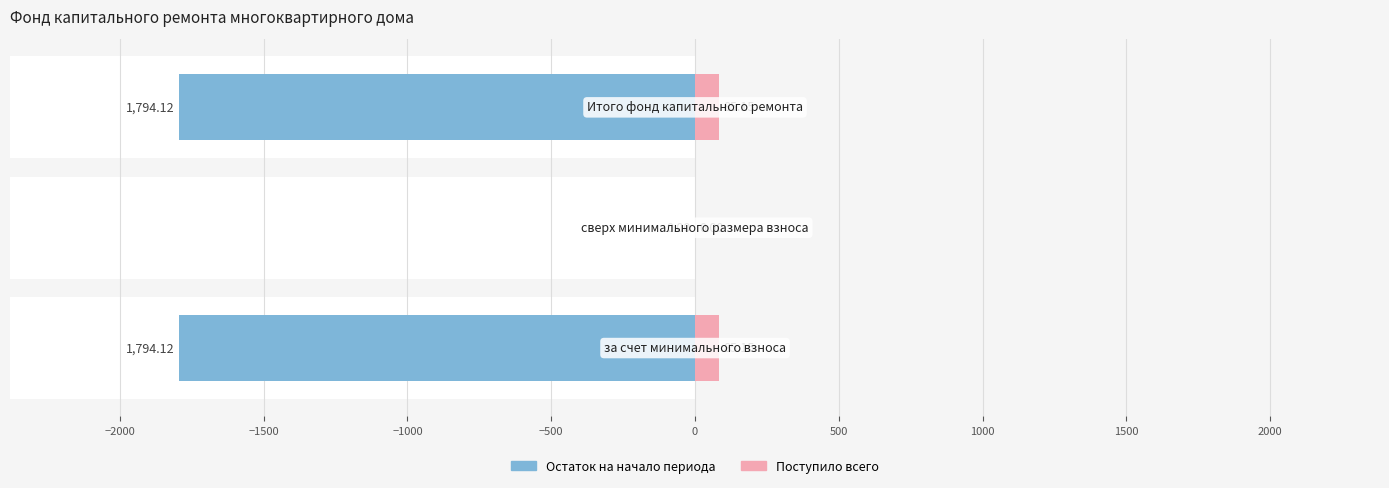

How many groups of bars are there?

3